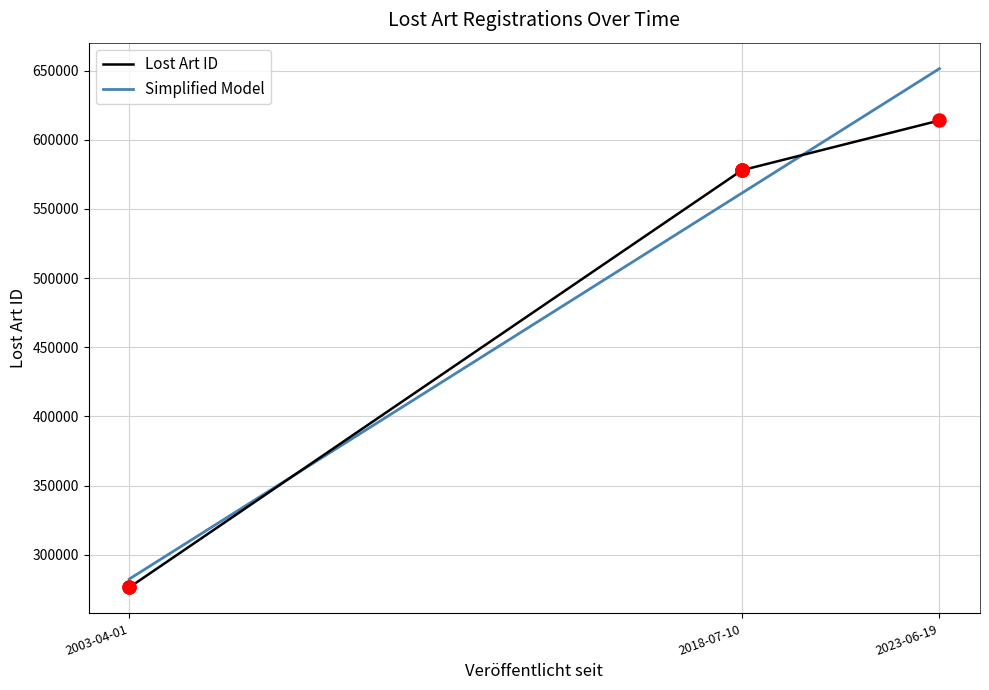

Between 2003-04-01 and 2003-04-01, which is larger?

2003-04-01